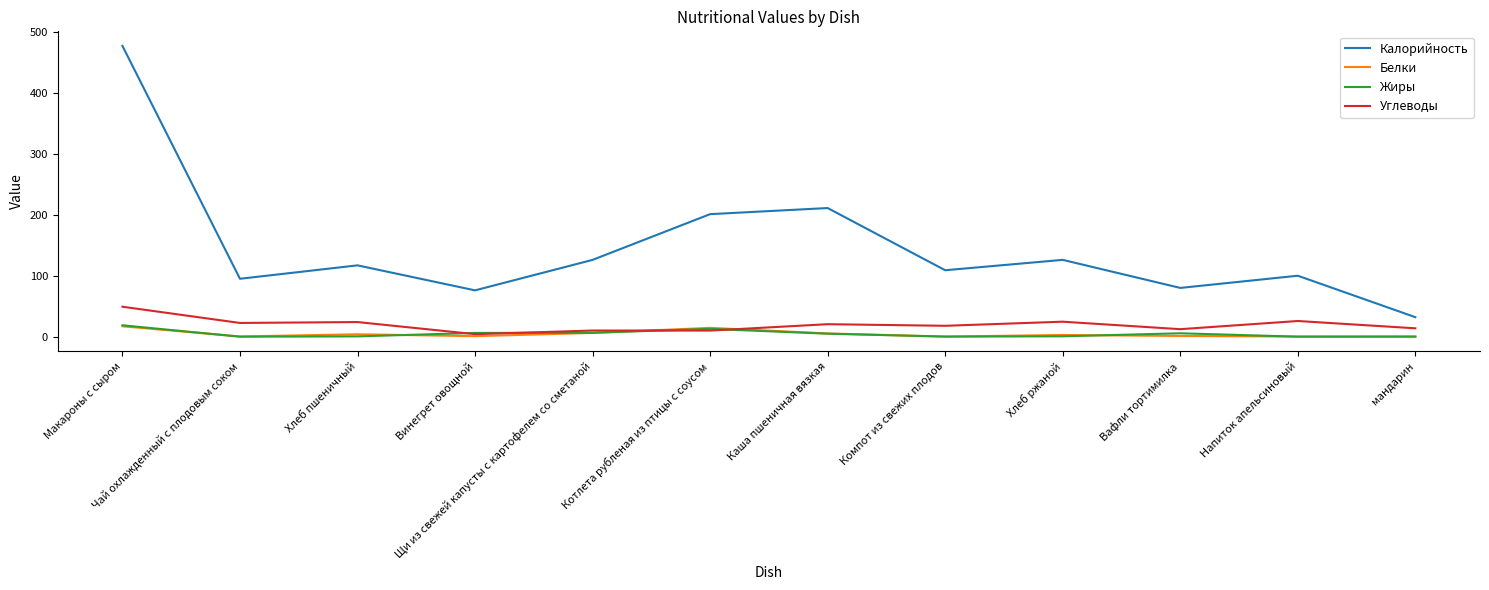

True or false: Белки and Калорийность intersect in this chart.

False